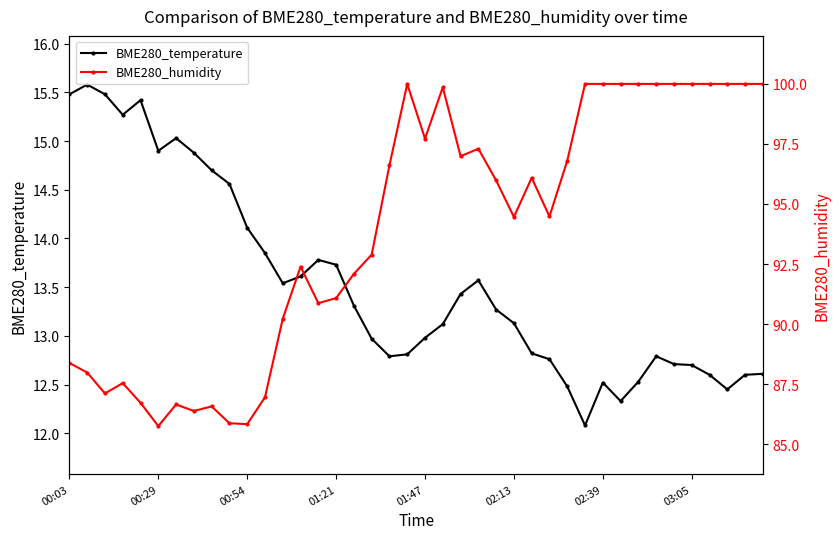

In BME280_temperature, how many points are lower than both neighbors (excluding endpoints)?

7